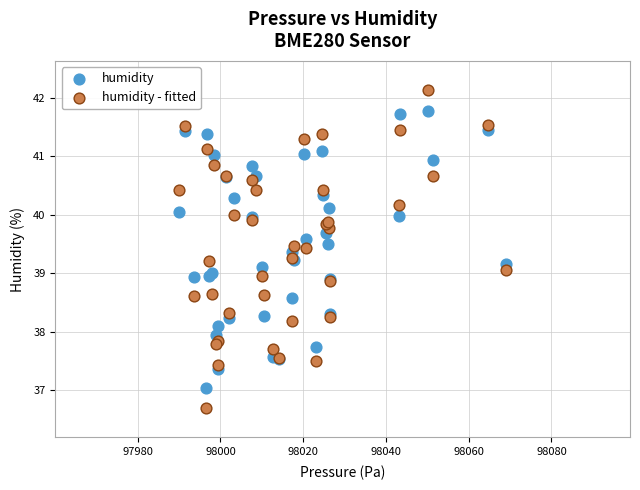

Which series has the widest spread of Y values?

humidity - fitted